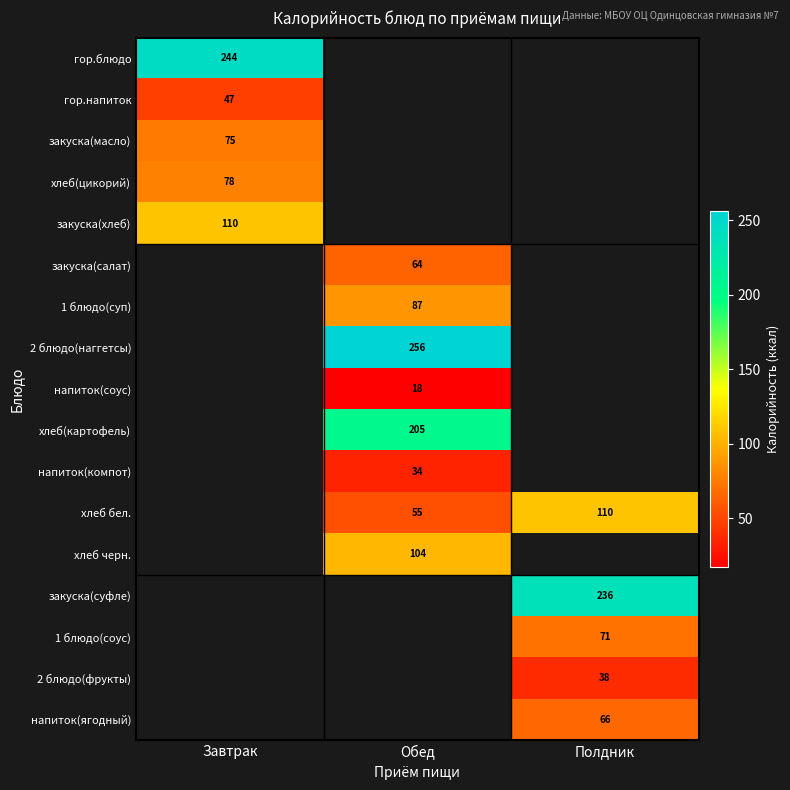

What is the greatest value displayed?

256.0